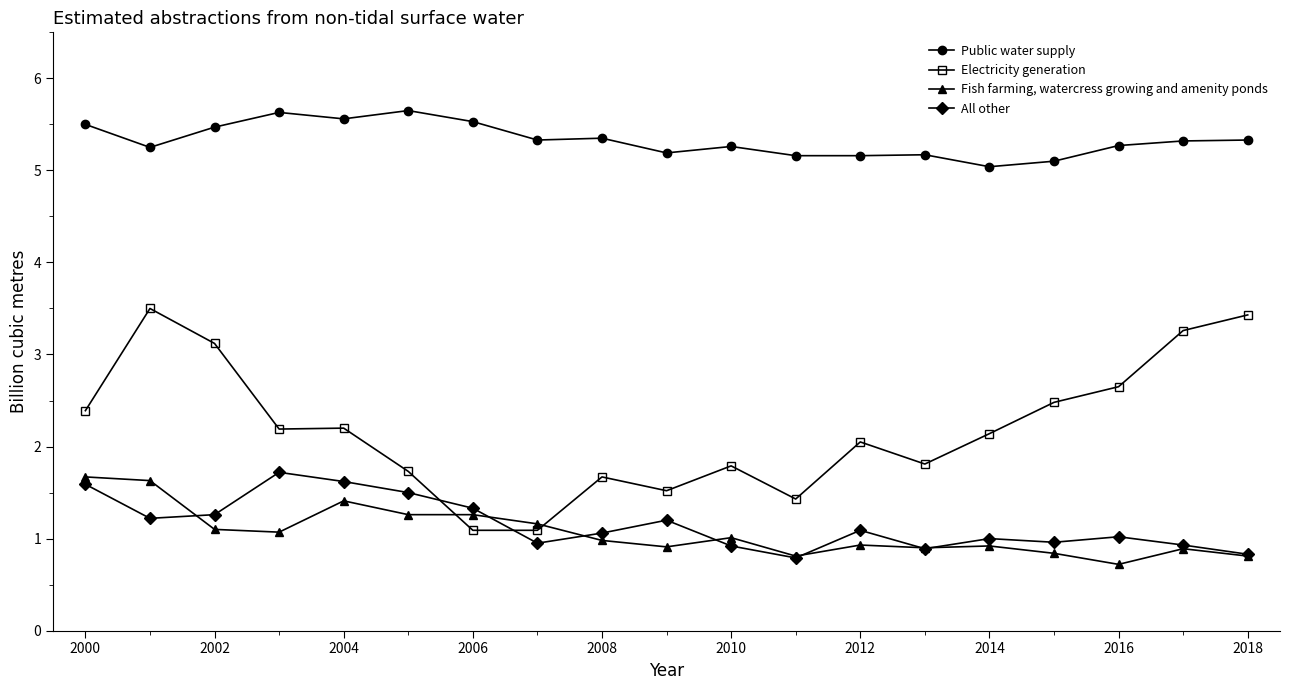

Does the chart display data point markers on the line(s)?

Yes